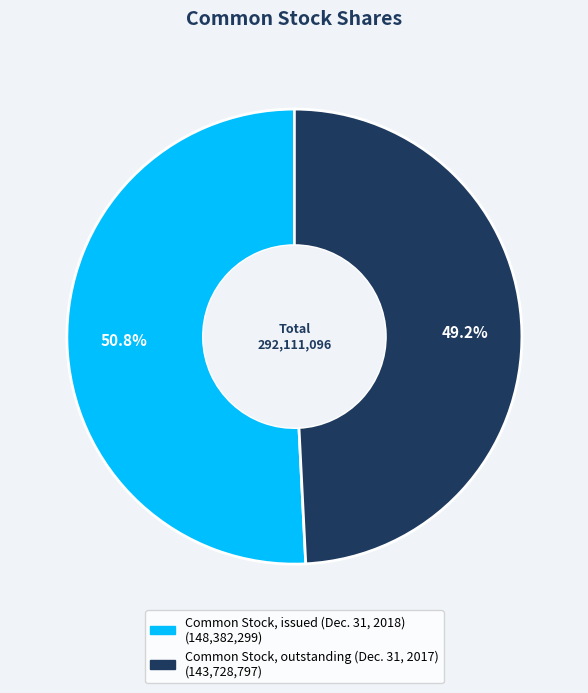

What is the largest slice in the pie chart?

Common Stock, issued (Dec. 31, 2018)